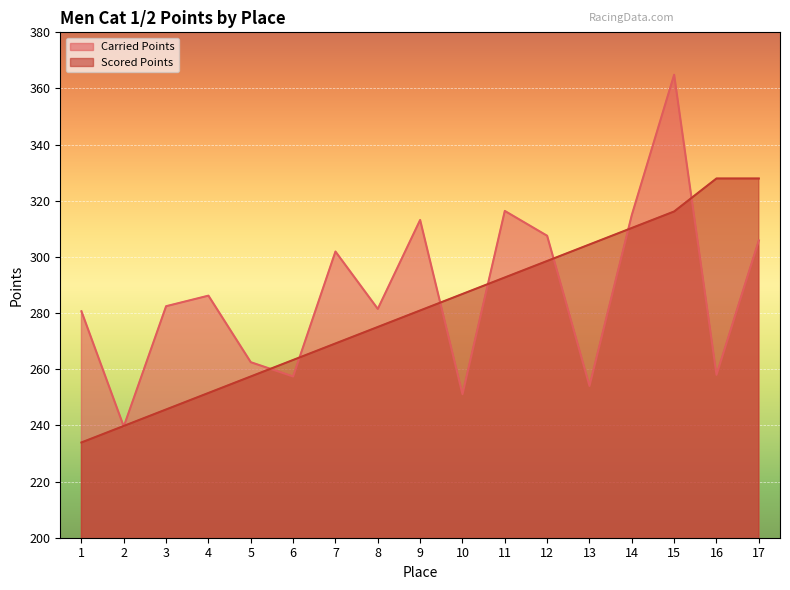

What is the difference between the maximum and second lowest values in the Scored Points series?

88.1